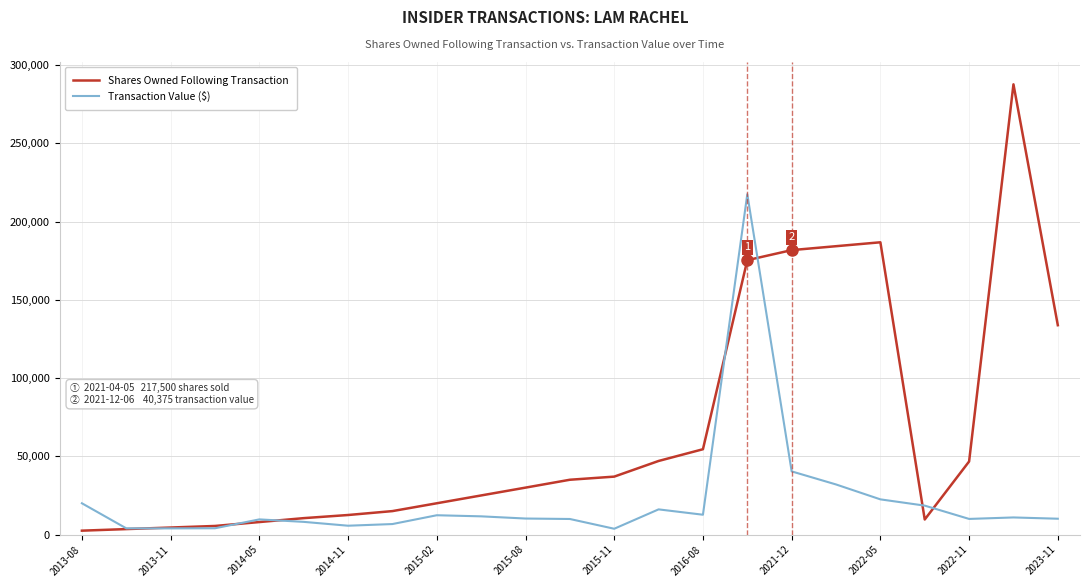

What is the maximum value for Transaction Value ($)?

217500